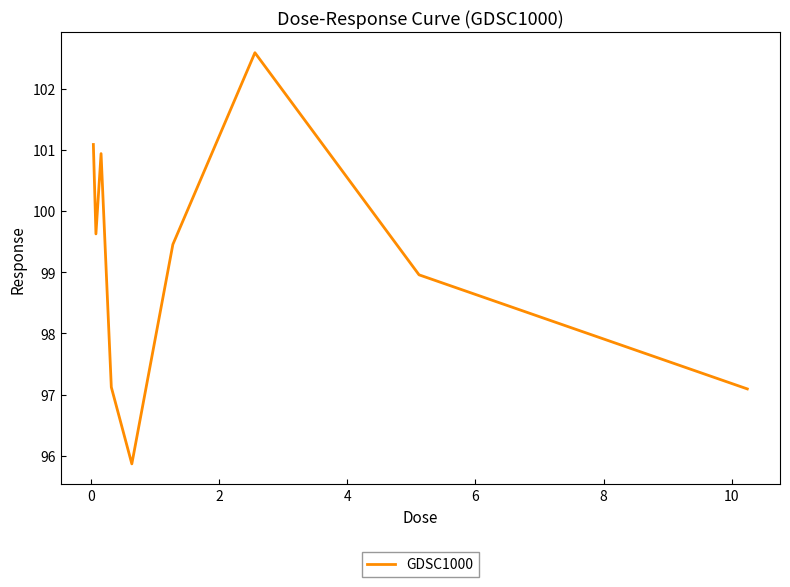

What is the minimum value shown in the chart?

95.9